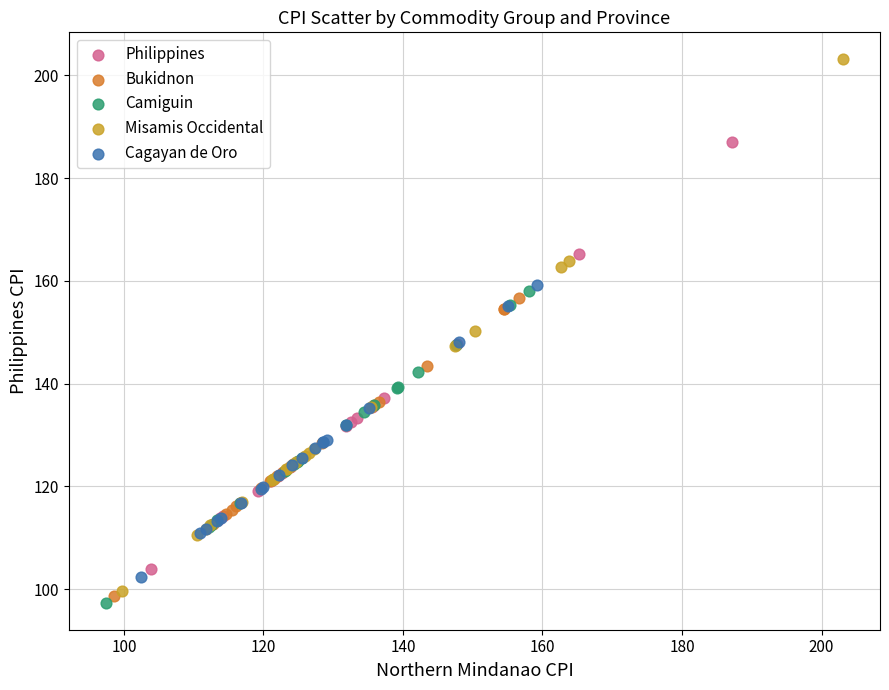

Which series reaches the maximum Y coordinate?

Misamis Occidental